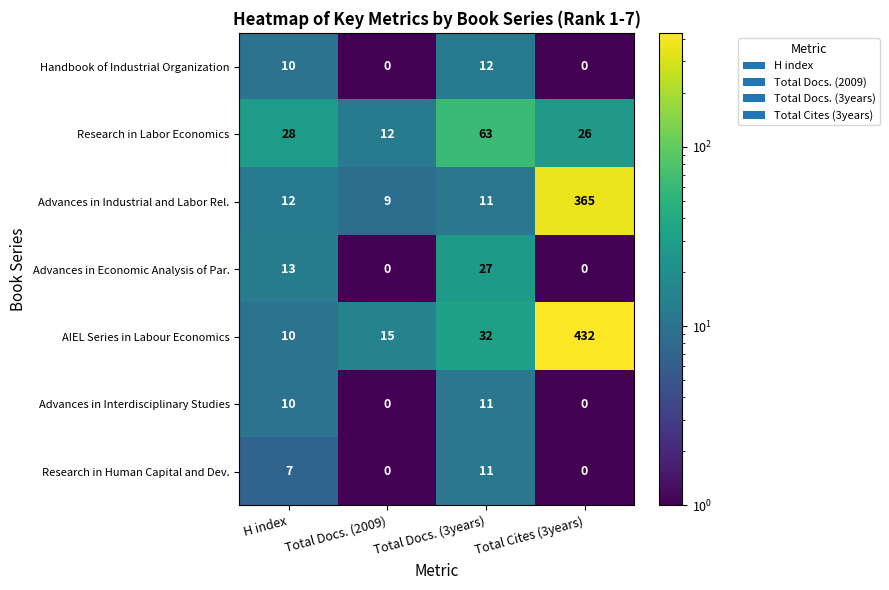

What is the greatest value displayed?

432